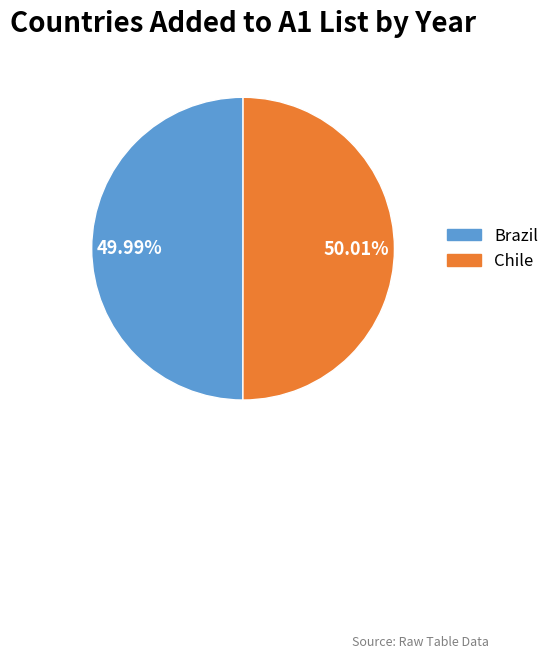

Is there a majority slice in this chart?

Yes